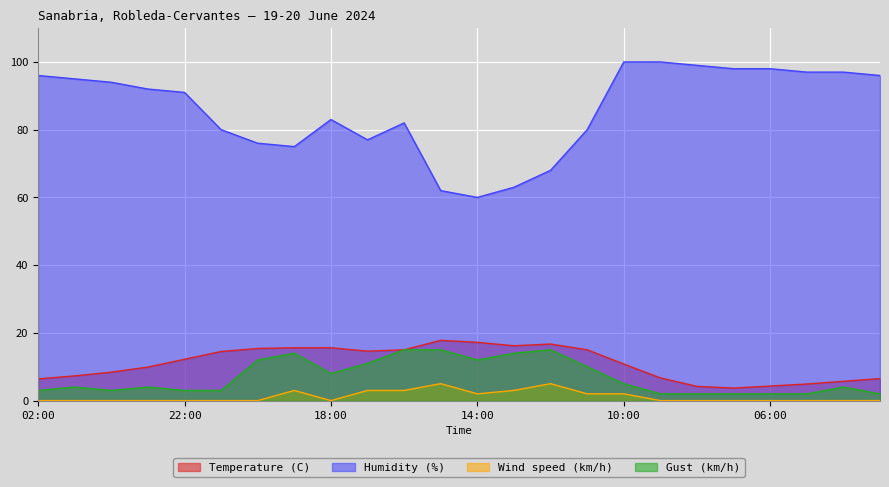

How many lines are shown in the chart?

4